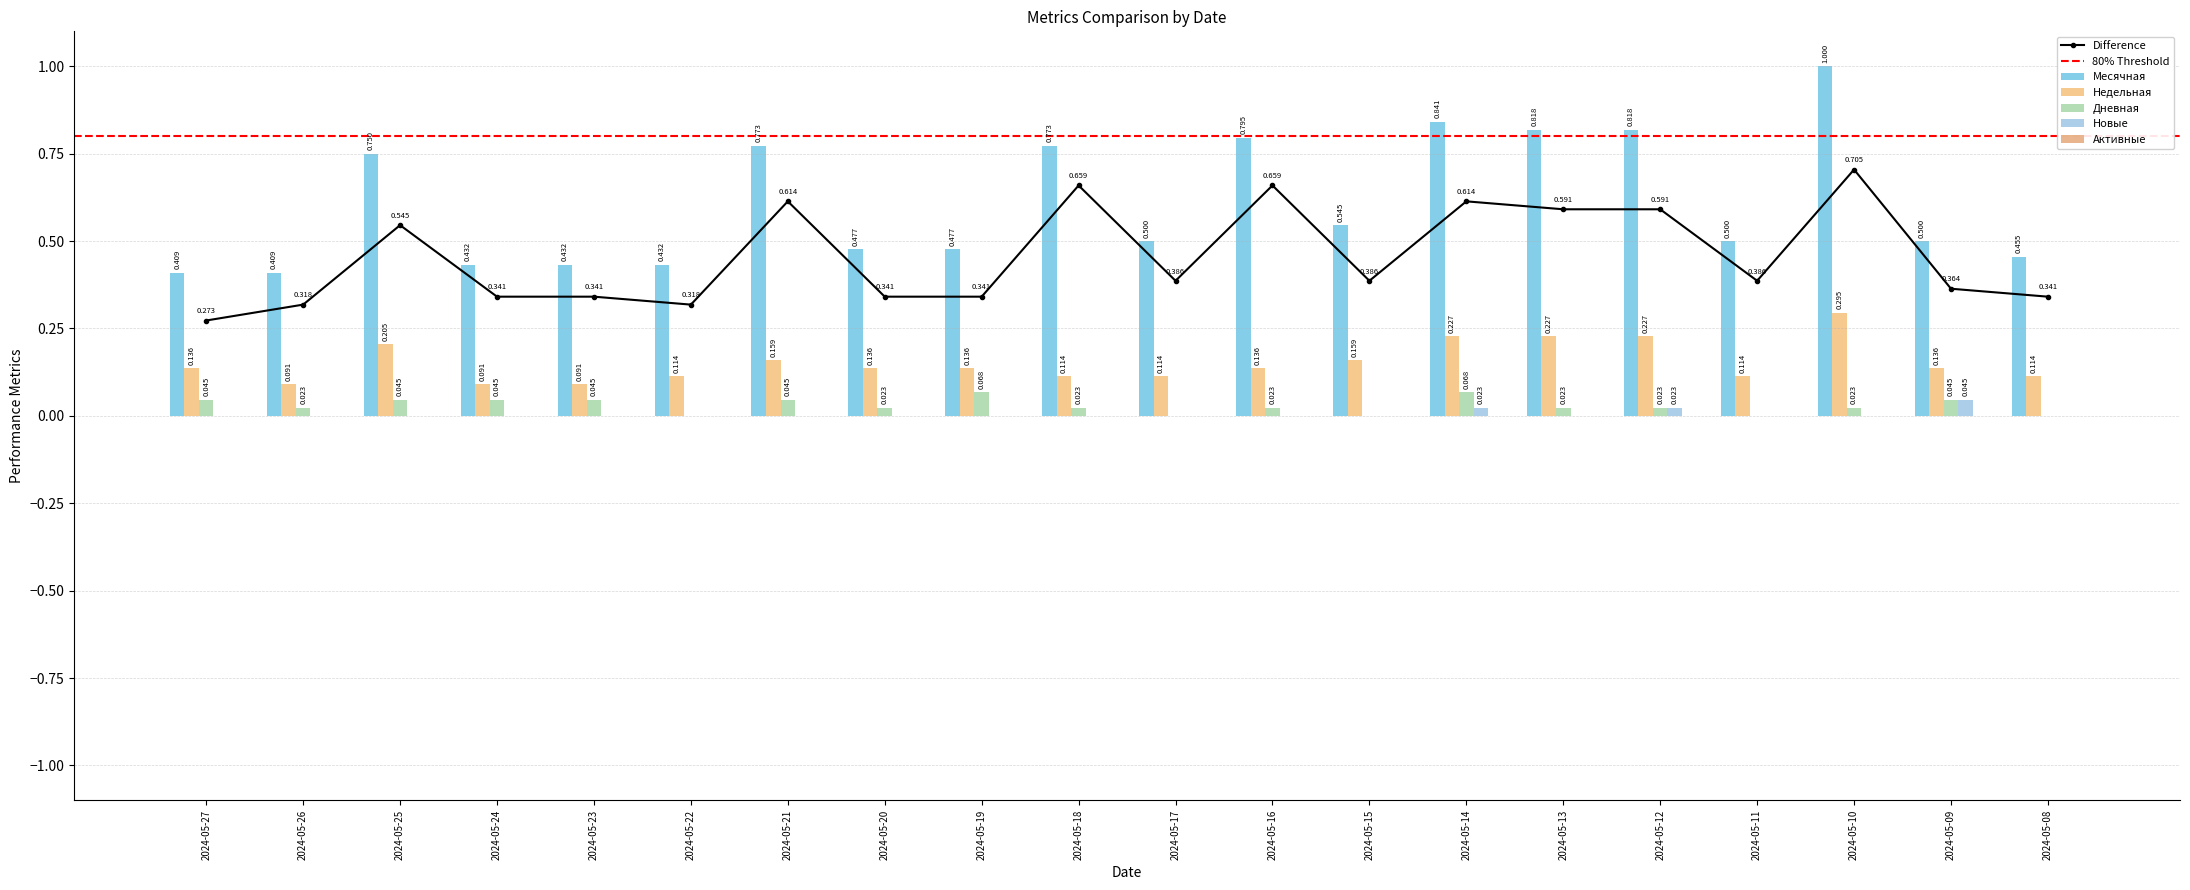

True or false: Дневная has a value of 0.0 at 2024-05-15.

False